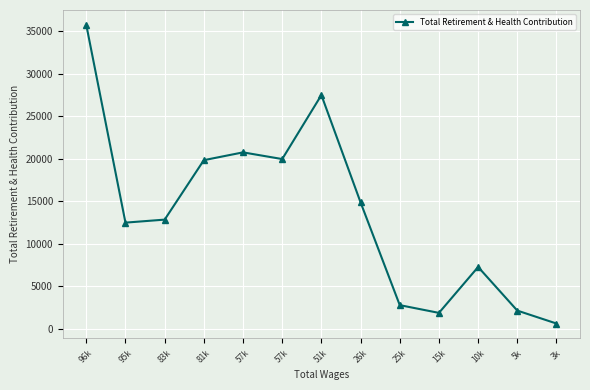

Reading left to right, what are all the values shown in this chart?

35734	12472	12826	19822	20739	19952	27482	14855	2764	1852	7253	2121	600